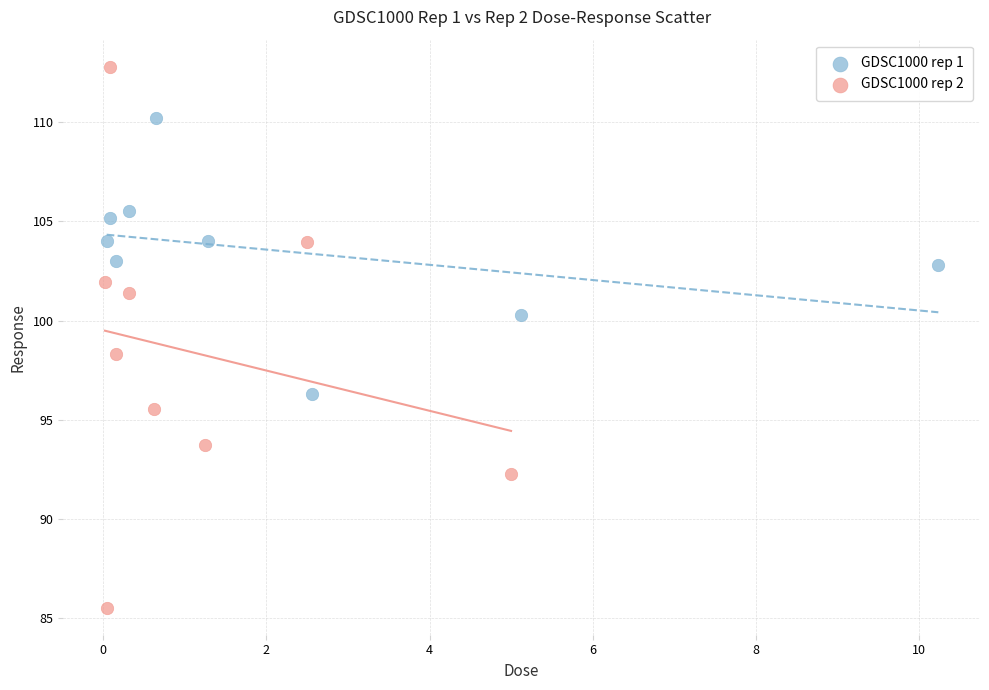

Which series reaches the minimum Y coordinate?

GDSC1000 rep 2